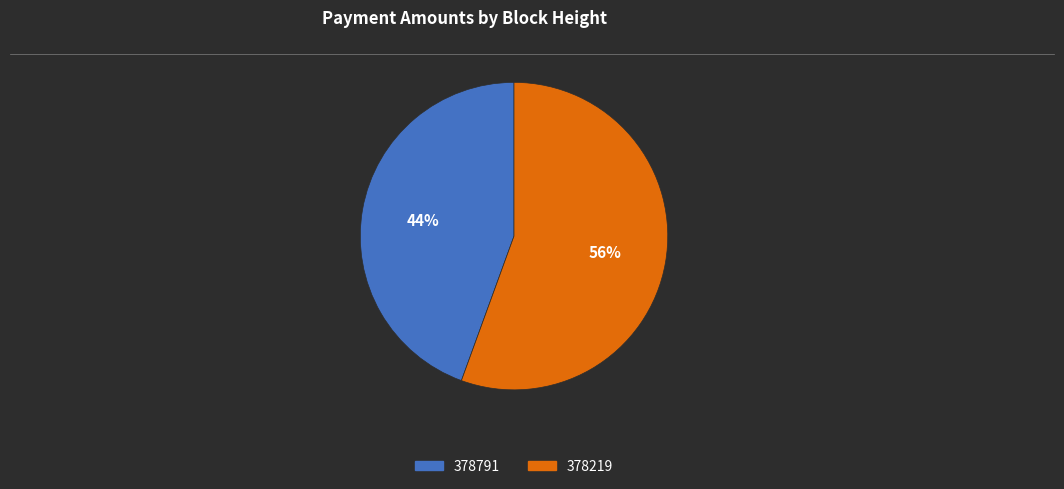

Is there any slice that represents more than half of the pie?

Yes